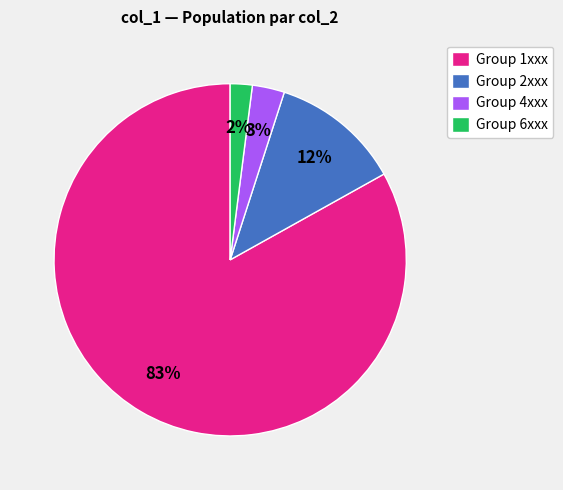

The Group 1xxx slice represents 83% of the pie. True or false?

True